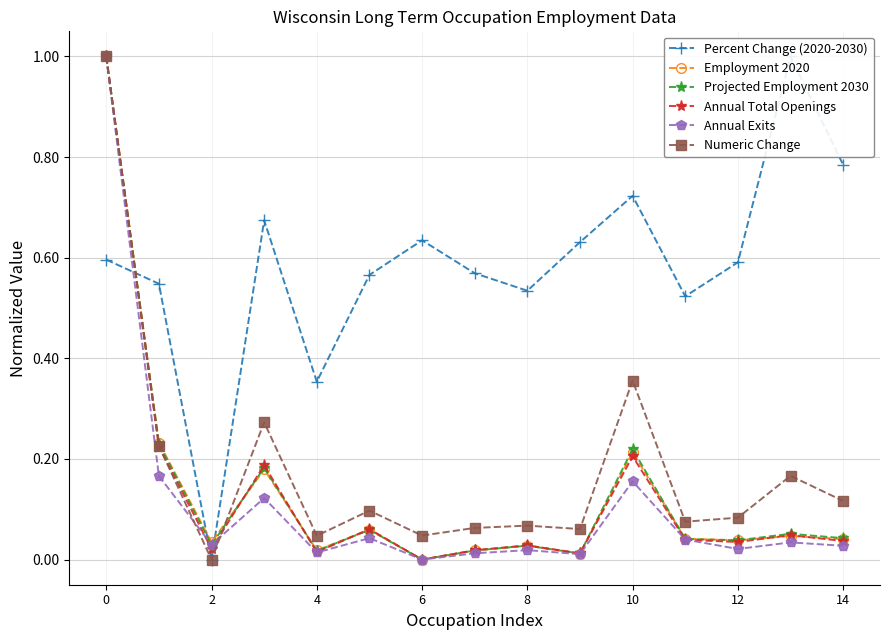

True or false: Projected Employment 2030 has more than 1 points higher than both neighbors.

True